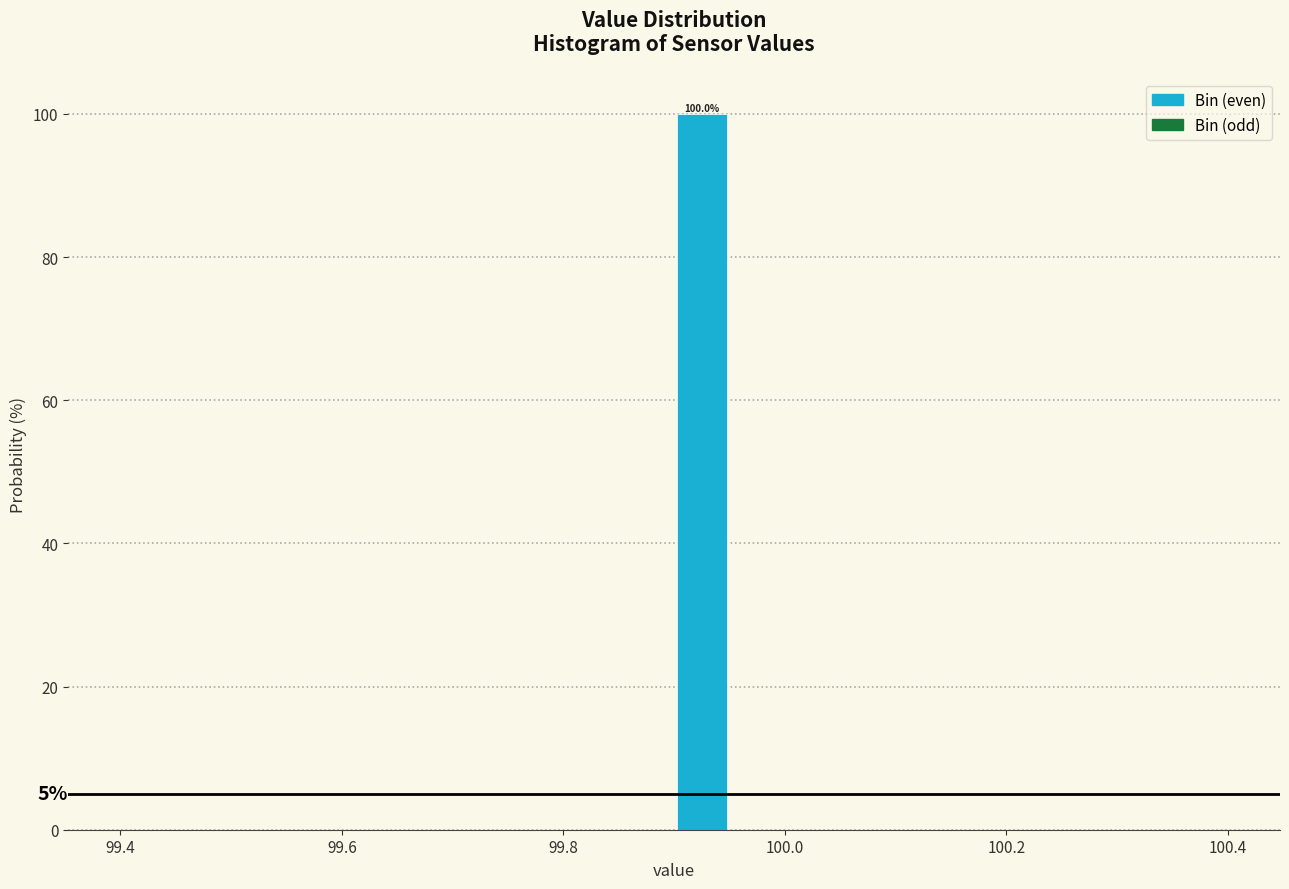

Around what value on the x-axis is the tallest bar? Give the approximate position of its centre, as read against the axis.

99.92